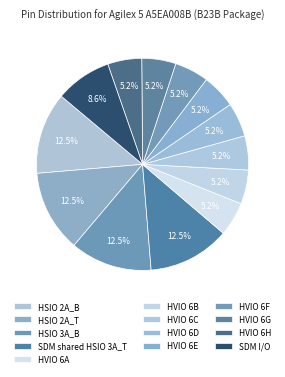

Is there any slice that represents more than half of the pie?

No